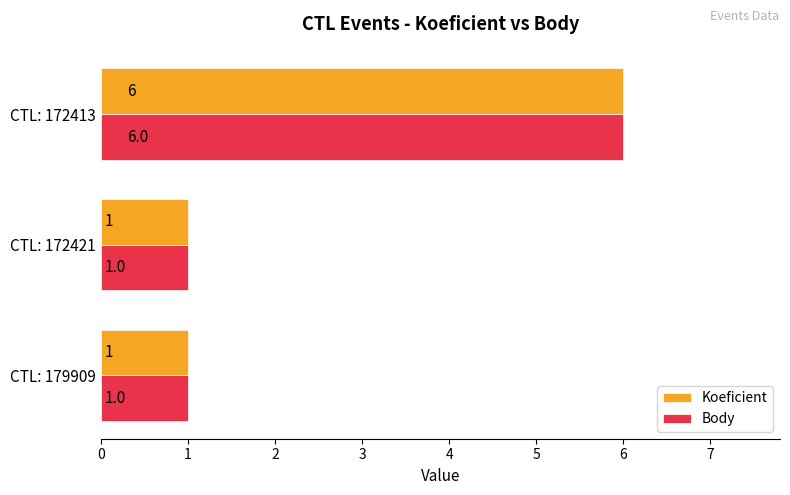

At which category does the chart reach its peak across all series?

CTL: 172413